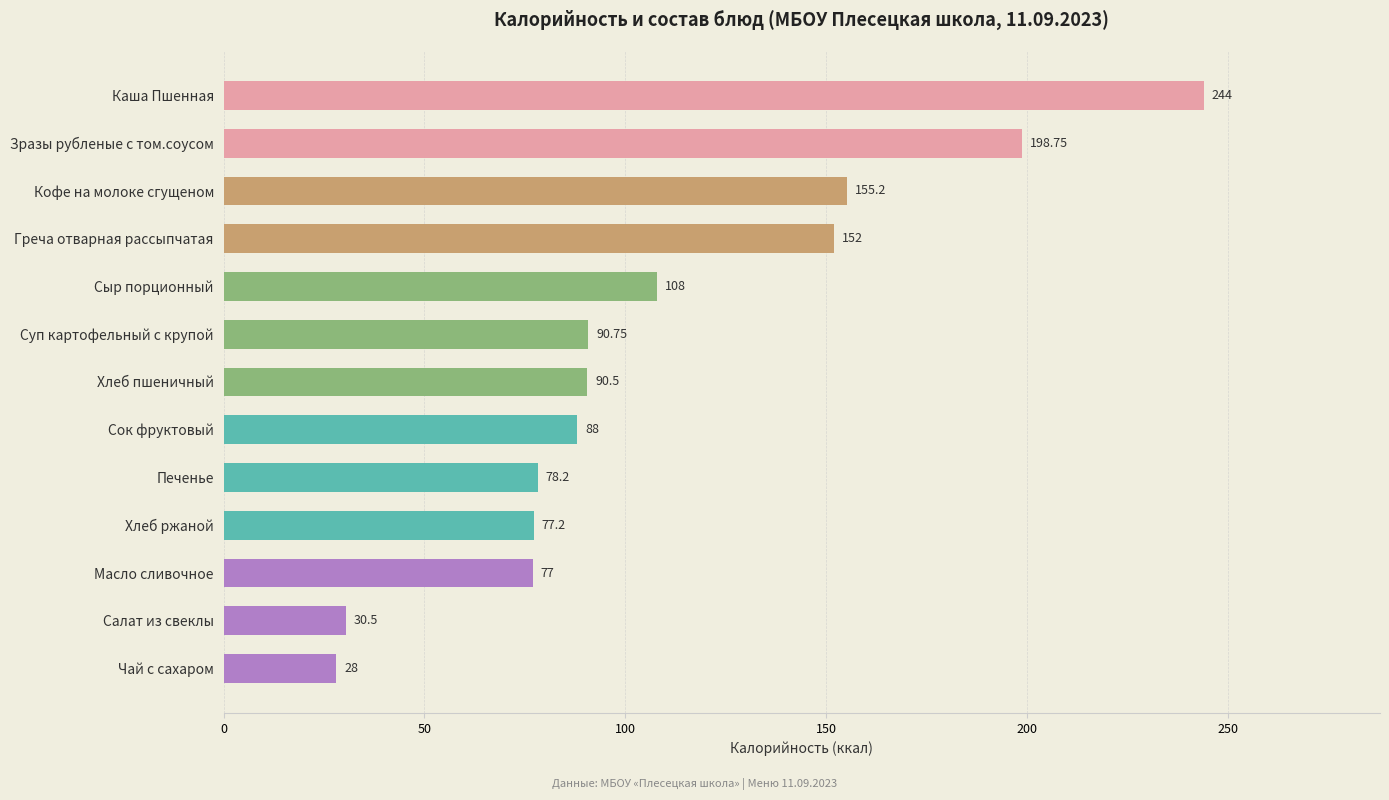

What is the sum of all values?

1418.1